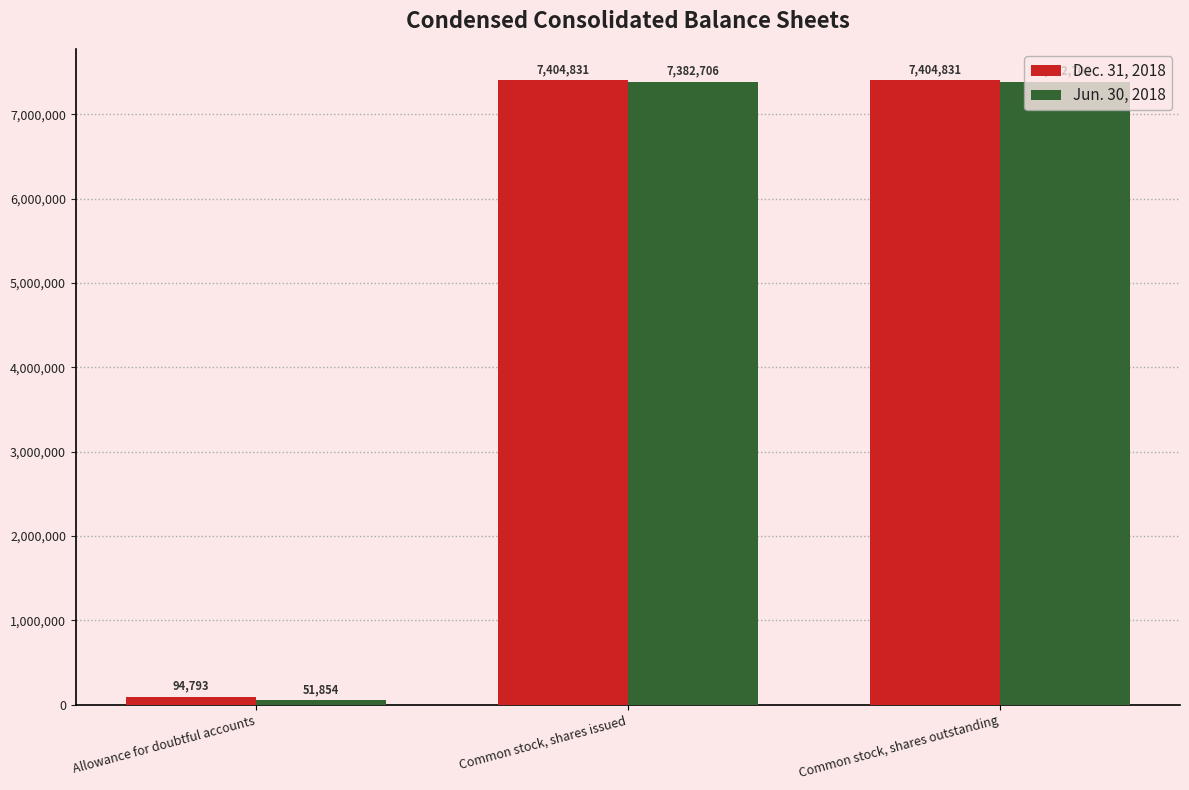

Which series has the largest range (max minus min)?

Jun. 30, 2018